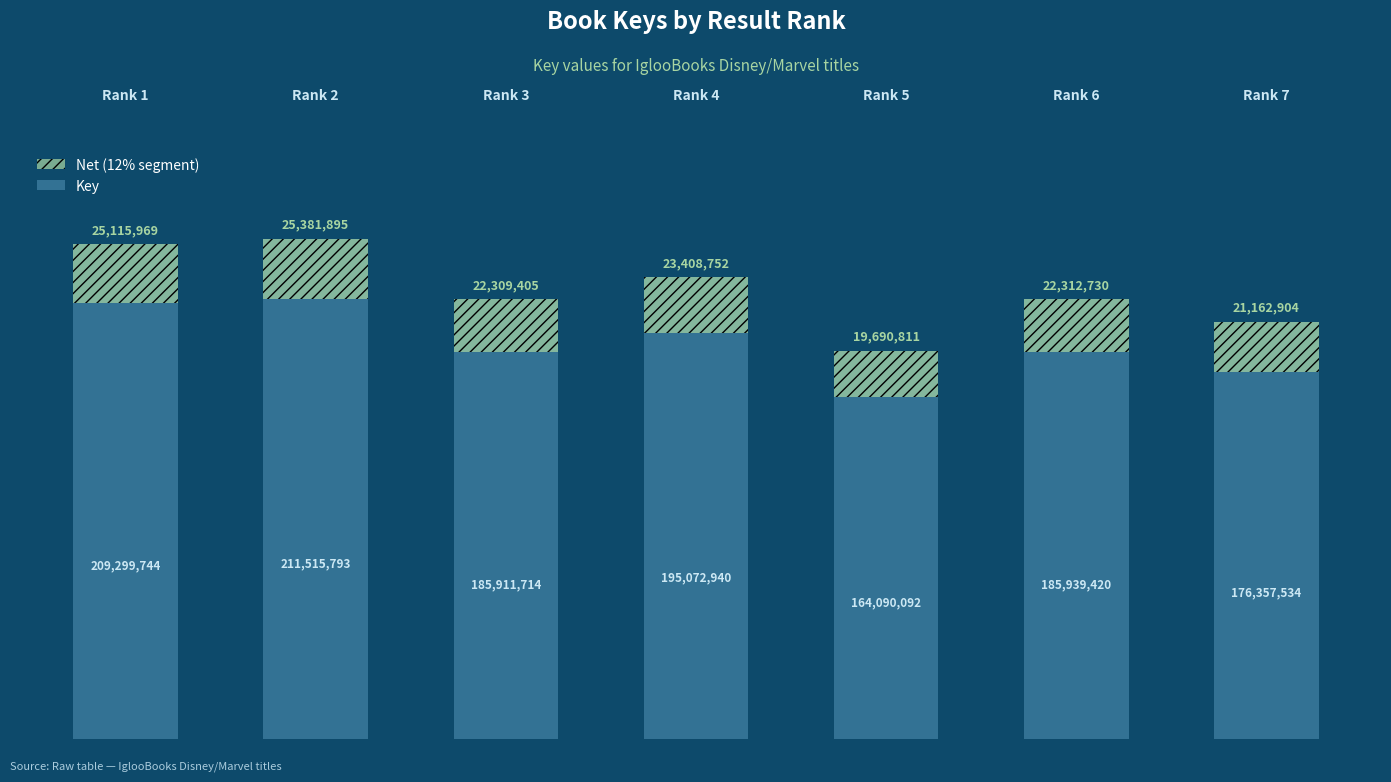

What are all the series names shown in the legend?

Key, Net (12% segment)